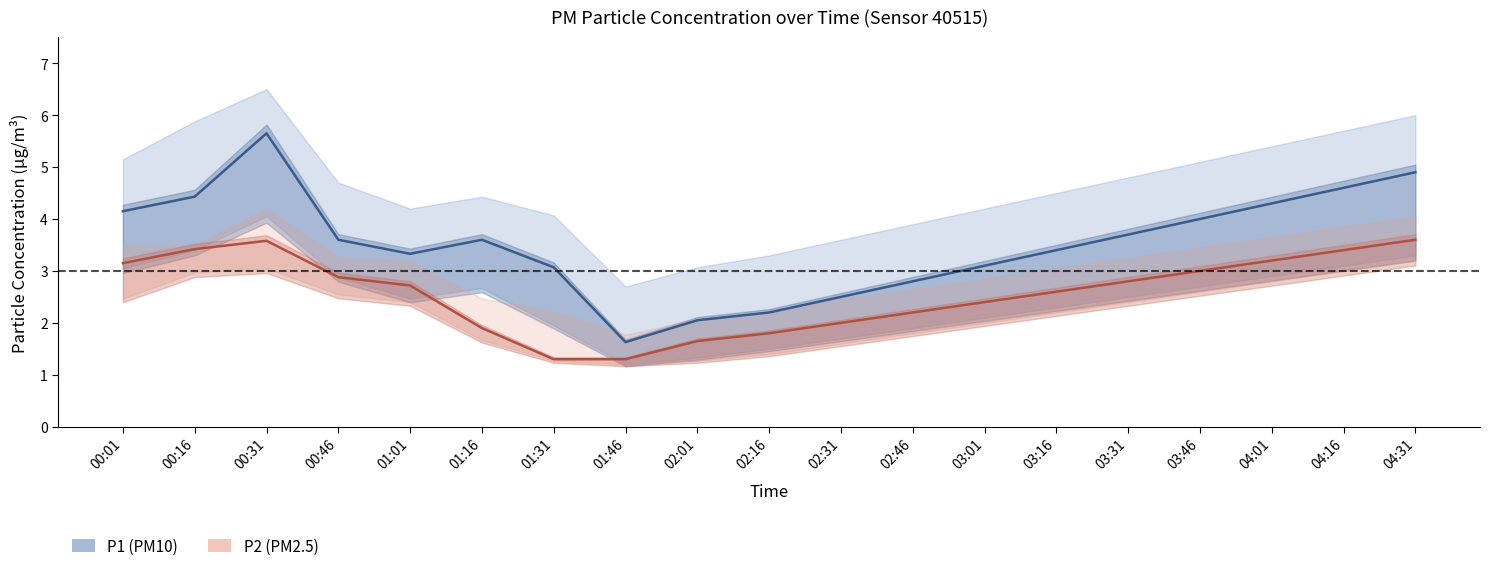

Reading right to left, extract all data points from this chart.

P1: 04:31=4.9	04:16=4.6	04:01=4.3	03:46=4.0	03:31=3.7	03:16=3.4	03:01=3.1	02:46=2.8	02:31=2.5	02:16=2.2	02:01=2.0	01:46=1.6	01:31=3.1	01:16=3.6	01:01=3.3	00:46=3.6	00:31=5.7	00:16=4.4	00:01=4.2
P1_upper: 04:31=6.0	04:16=5.7	04:01=5.4	03:46=5.1	03:31=4.8	03:16=4.5	03:01=4.2	02:46=3.9	02:31=3.6	02:16=3.3	02:01=3.1	01:46=2.7	01:31=4.1	01:16=4.4	01:01=4.2	00:46=4.7	00:31=6.5	00:16=5.9	00:01=5.2
P1_lower: 04:31=3.3	04:16=3.1	04:01=2.9	03:46=2.7	03:31=2.5	03:16=2.3	03:01=2.1	02:46=1.9	02:31=1.7	02:16=1.5	02:01=1.3	01:46=1.2	01:31=1.9	01:16=2.7	01:01=2.5	00:46=2.9	00:31=4.0	00:16=3.4	00:01=3.0
P2: 04:31=3.6	04:16=3.4	04:01=3.2	03:46=3.0	03:31=2.8	03:16=2.6	03:01=2.4	02:46=2.2	02:31=2.0	02:16=1.8	02:01=1.6	01:46=1.3	01:31=1.3	01:16=1.9	01:01=2.7	00:46=2.9	00:31=3.6	00:16=3.4	00:01=3.1
P2_upper: 04:31=4.0	04:16=3.9	04:01=3.6	03:46=3.5	03:31=3.2	03:16=3.0	03:01=2.9	02:46=2.6	02:31=2.5	02:16=2.2	02:01=2.1	01:46=1.8	01:31=2.2	01:16=2.5	01:01=3.2	00:46=3.2	00:31=4.2	00:16=3.5	00:01=3.5
P2_lower: 04:31=3.2	04:16=3.0	04:01=2.8	03:46=2.6	03:31=2.4	03:16=2.2	03:01=2.0	02:46=1.8	02:31=1.6	02:16=1.4	02:01=1.3	01:46=1.2	01:31=1.3	01:16=1.7	01:01=2.4	00:46=2.5	00:31=3.0	00:16=3.0	00:01=2.5